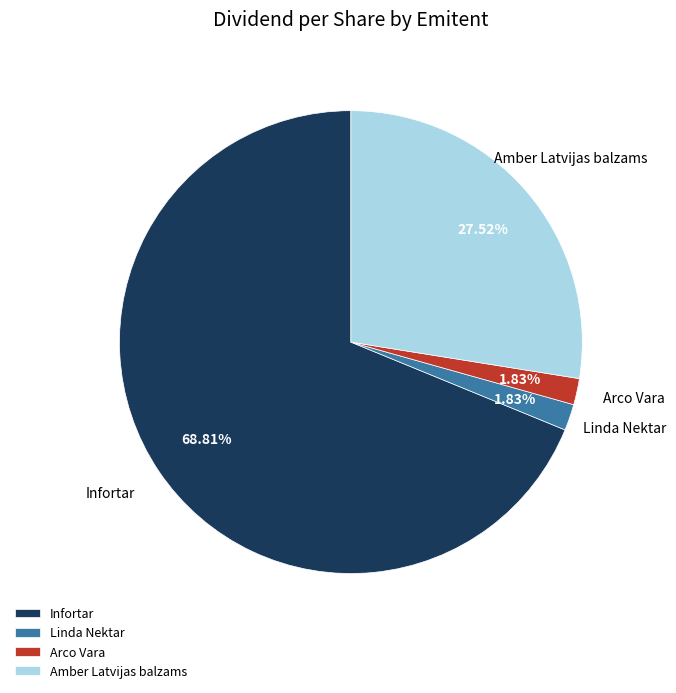

Which category accounts for the majority?

Infortar